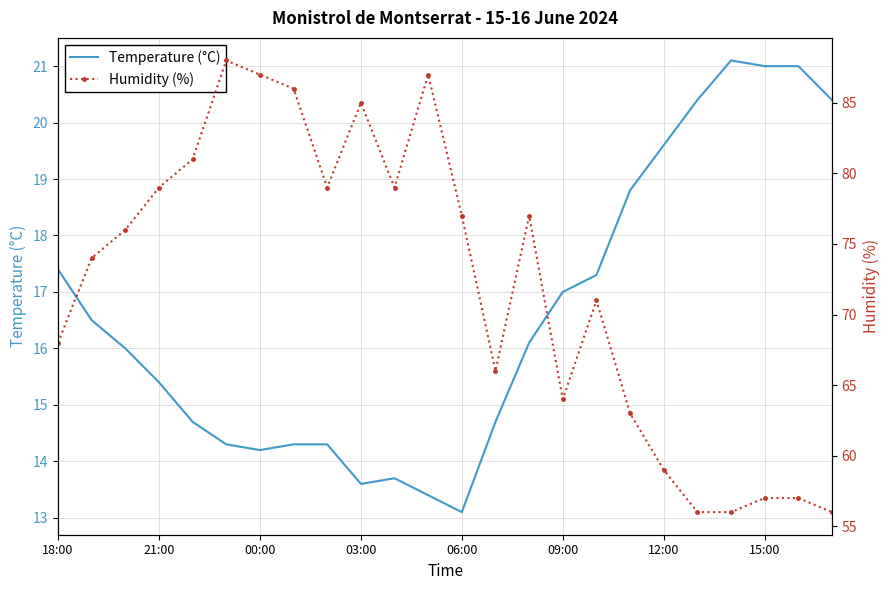

Does the chart have visible grid lines?

Yes